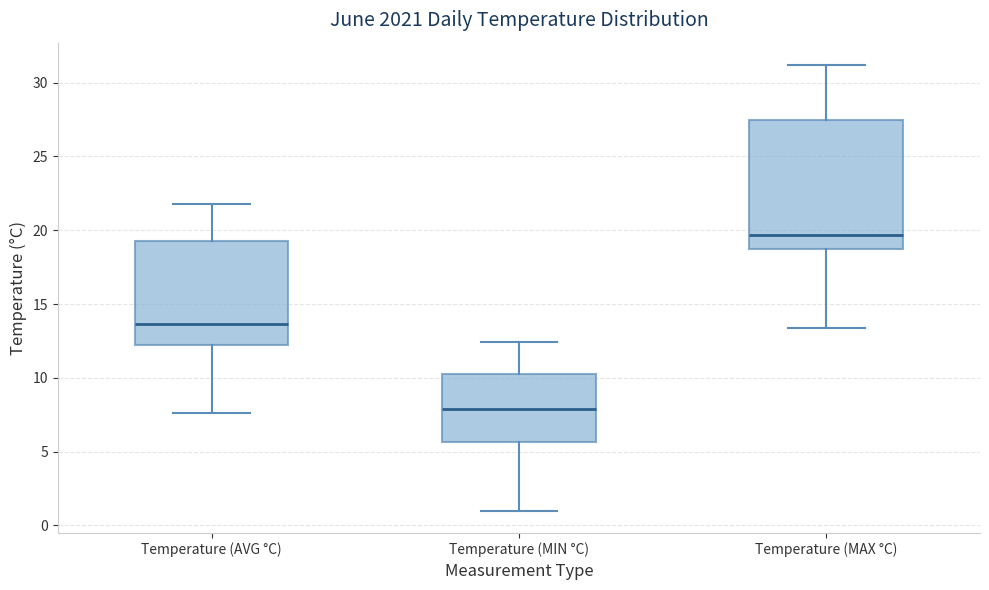

Reading left to right, transcribe this box plot: for each box, give where its median line is, the range the box spans, and where its two whiskers end, as read against the y-axis. The values are not printed on the chart, so give them approximately, as read against the axis.

Temperature (AVG °C): median 13.5, box 12.0 to 19.5, whiskers 7.5 to 22.0
Temperature (MIN °C): median 8.0, box 5.5 to 10.5, whiskers 1.0 to 12.5
Temperature (MAX °C): median 19.5, box 19.0 to 27.5, whiskers 13.5 to 31.0